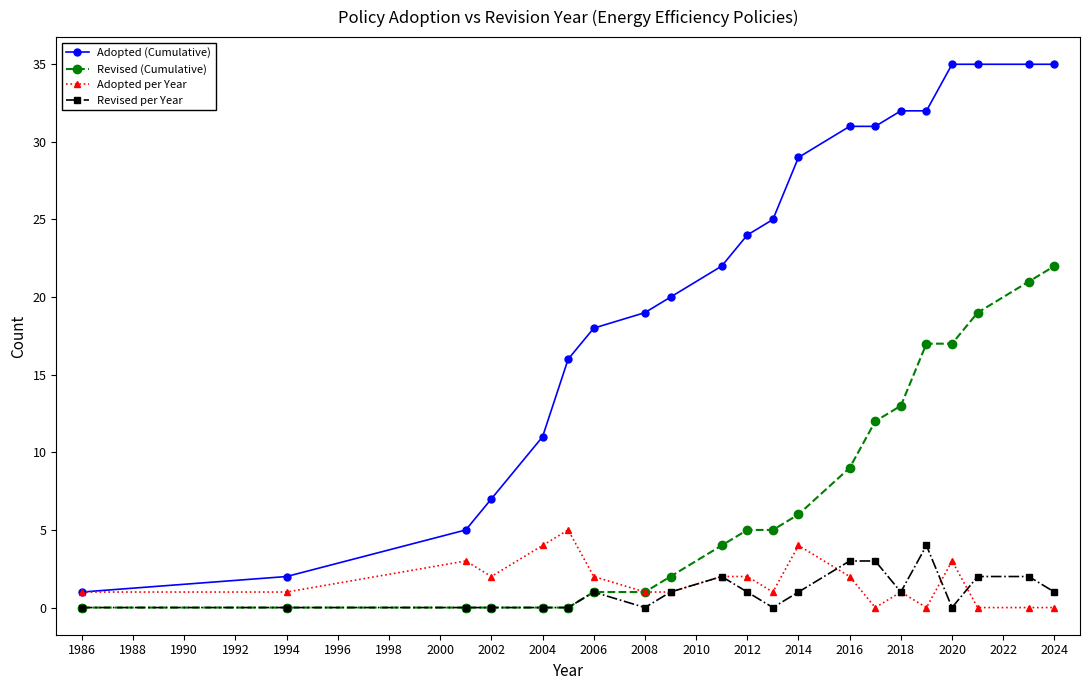

Which series has the largest total across all categories?

Adopted (Cumulative)